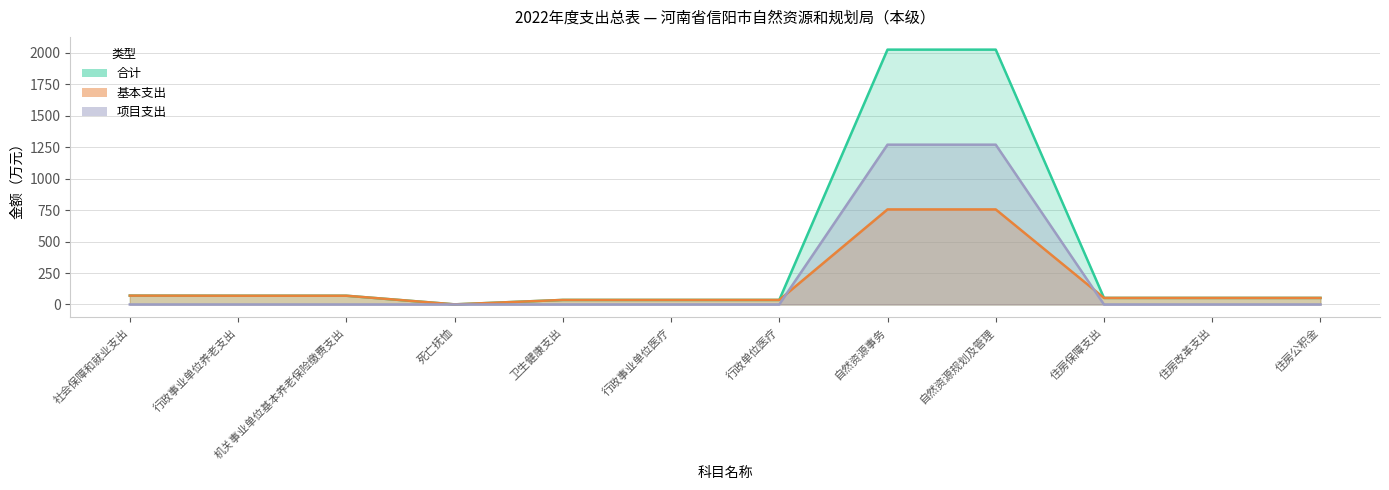

What is the label of the 7th point from the left?

行政单位医疗